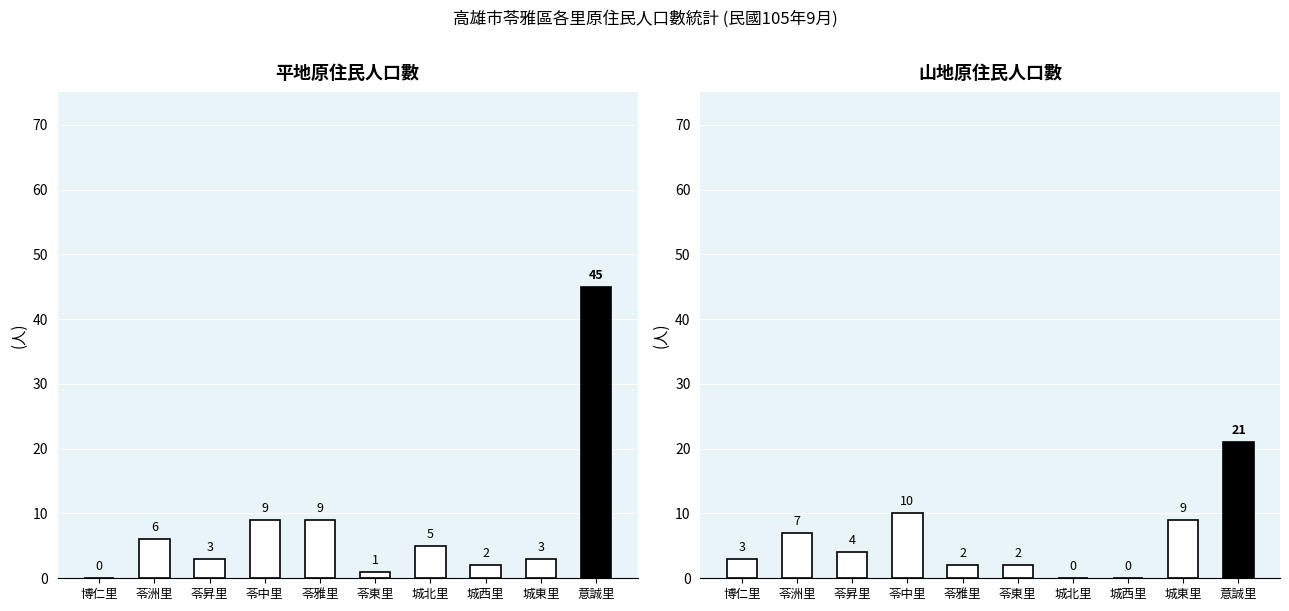

Reading left to right, extract all data points from this chart.

平地: 博仁里=0	苓洲里=6	苓昇里=3	苓中里=9	苓雅里=9	苓東里=1	城北里=5	城西里=2	城東里=3	意誠里=45
山地: 博仁里=3	苓洲里=7	苓昇里=4	苓中里=10	苓雅里=2	苓東里=2	城北里=0	城西里=0	城東里=9	意誠里=21